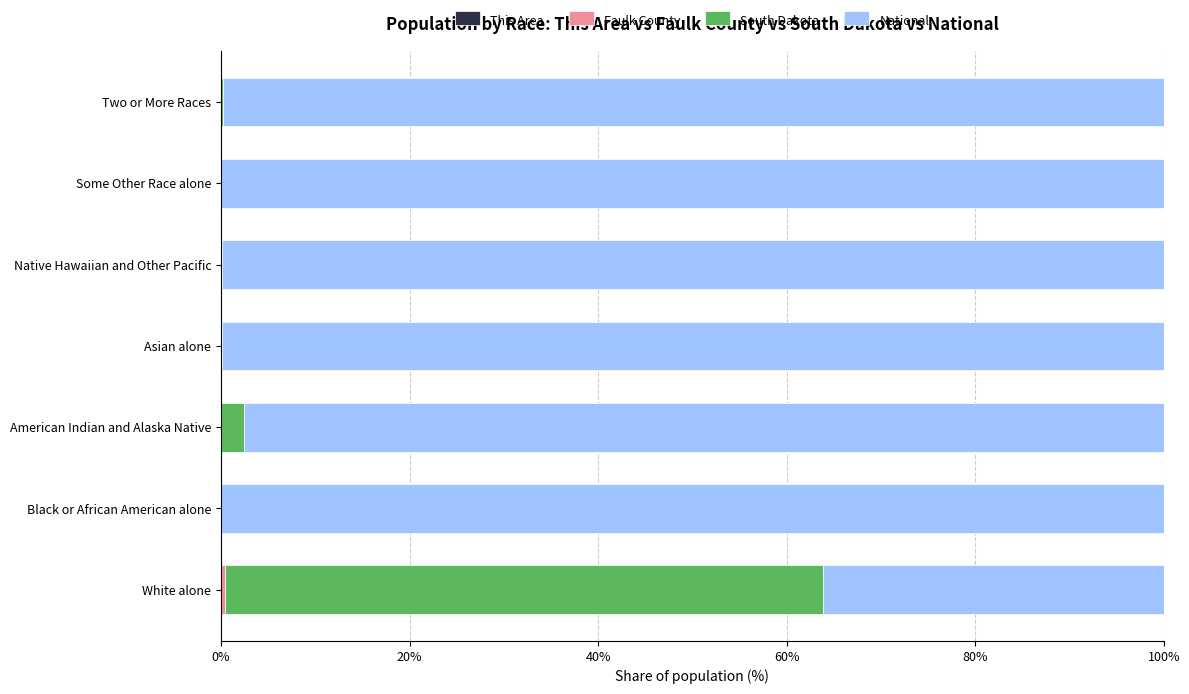

Count the number of data series in this chart.

4